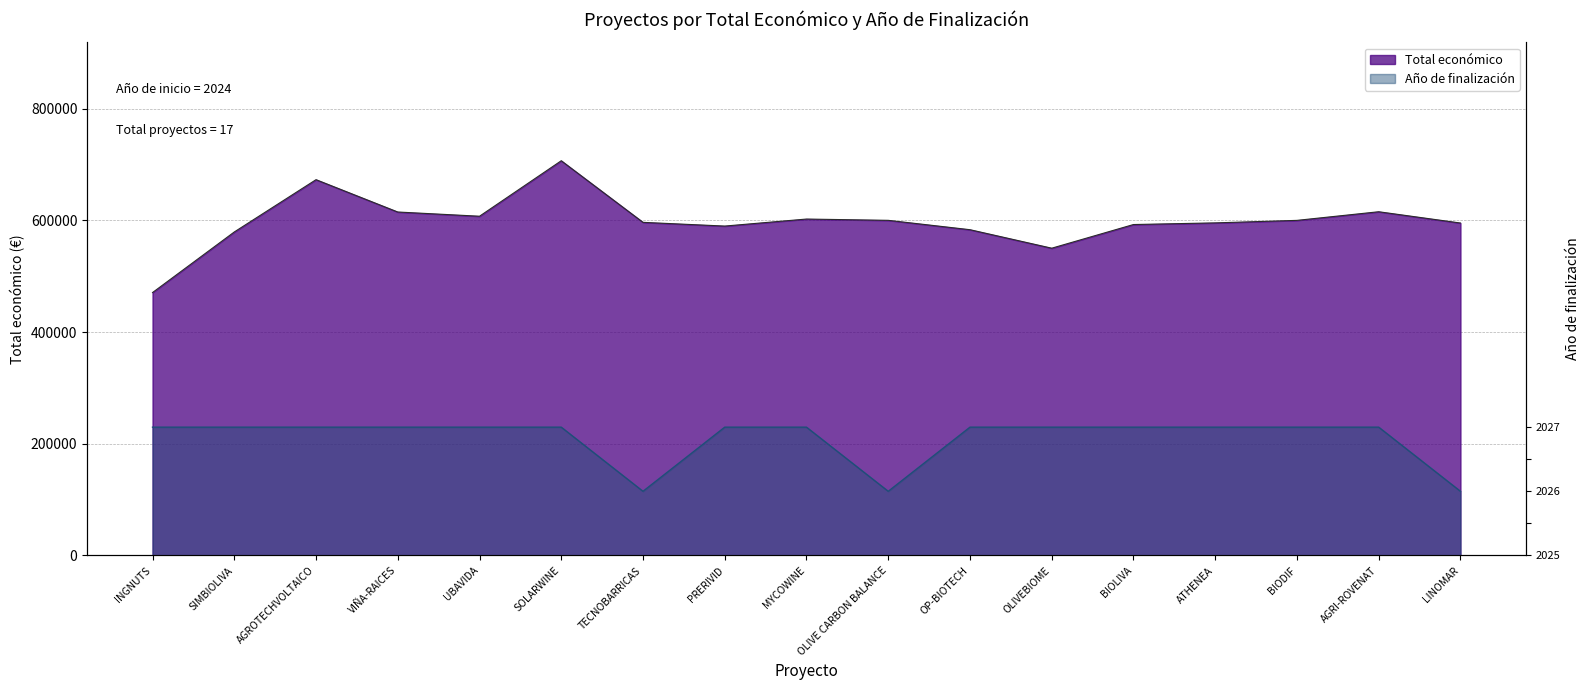

True or false: Año de finalización has a value of 2 at OLIVEBIOME.

True